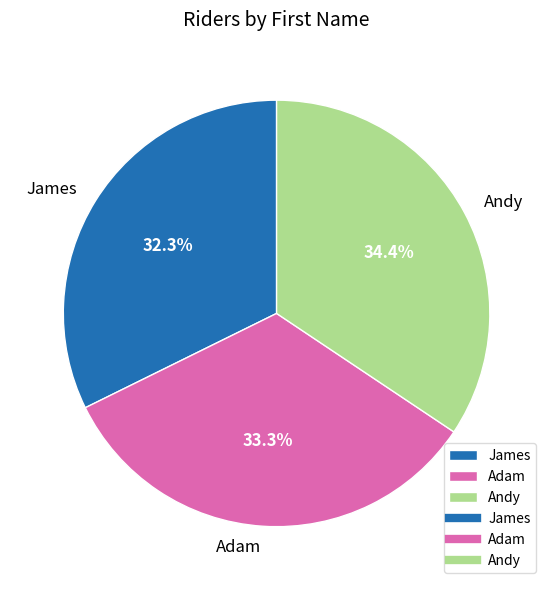

How many slices are in this pie chart?

3